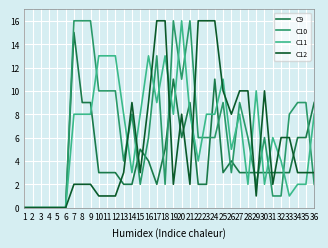

At 26, list the series in order from largest to smallest.

C12, C11, C9, C10